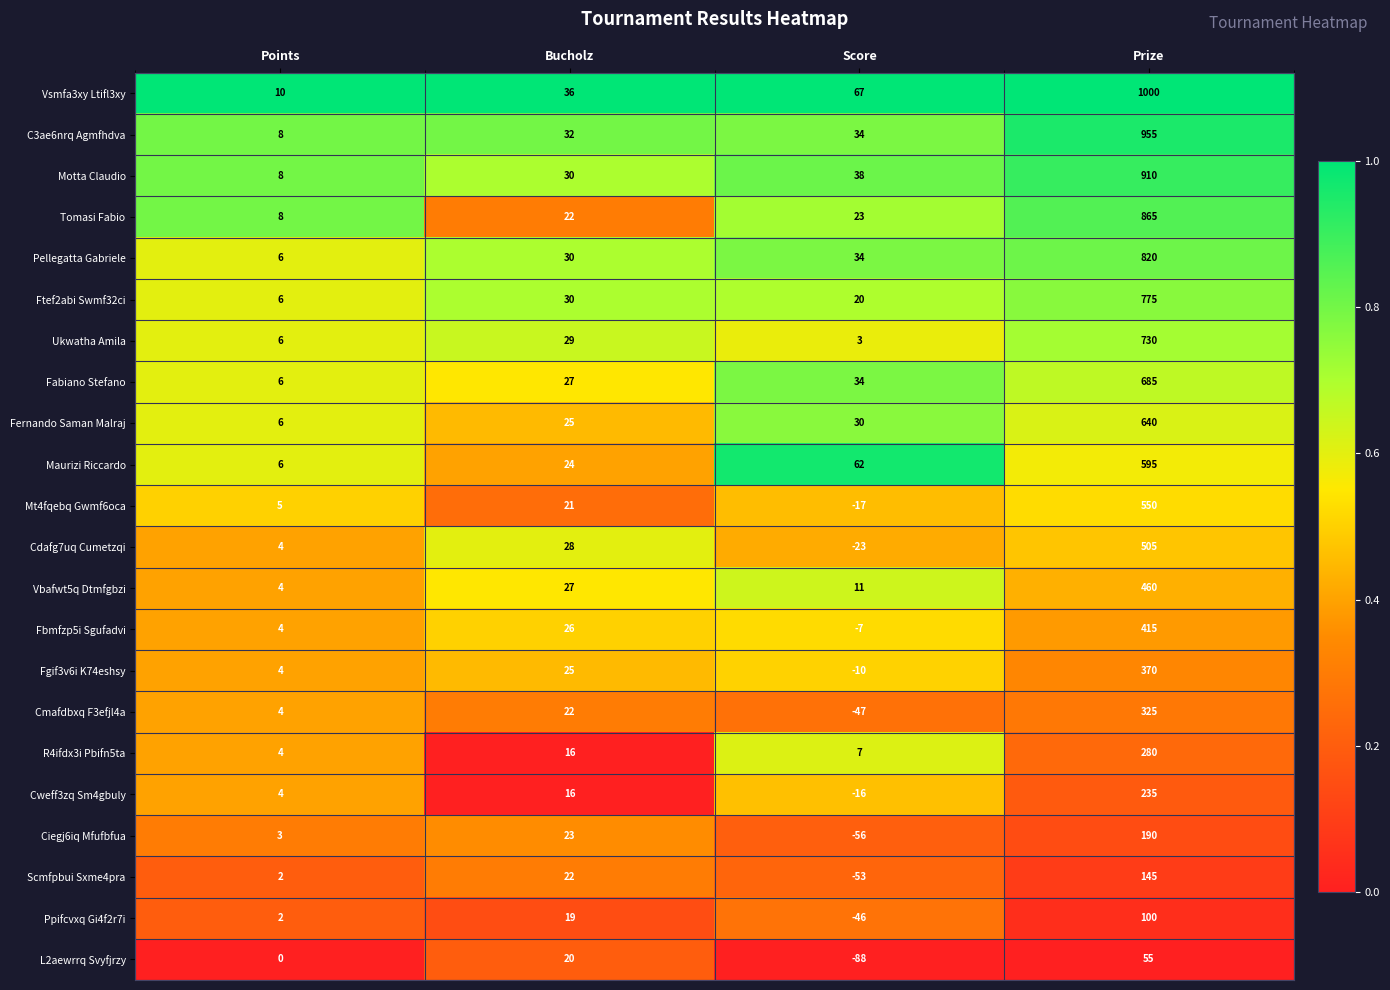

At which label is C3ae6nrq Agmfhdva closest to 481?

Score